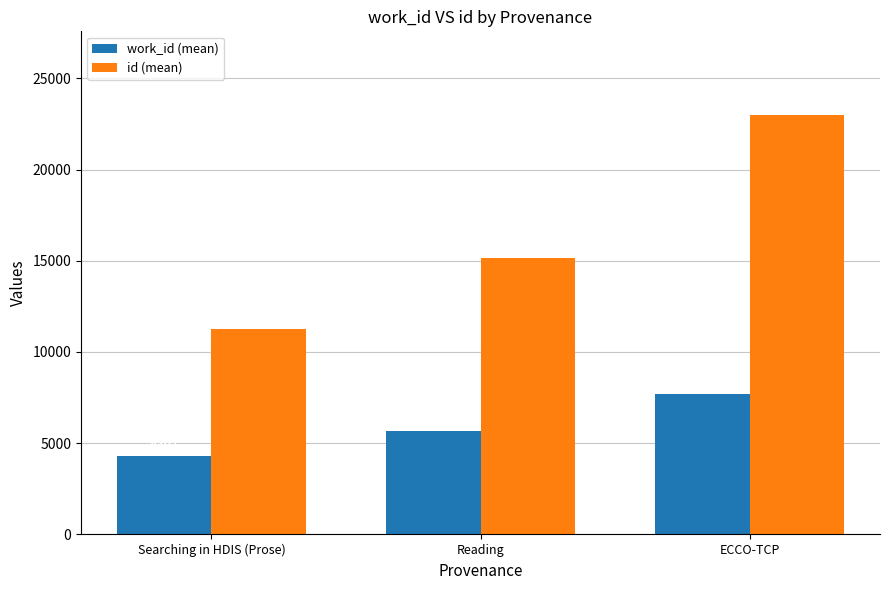

Which series has the largest total across all categories?

id (mean)